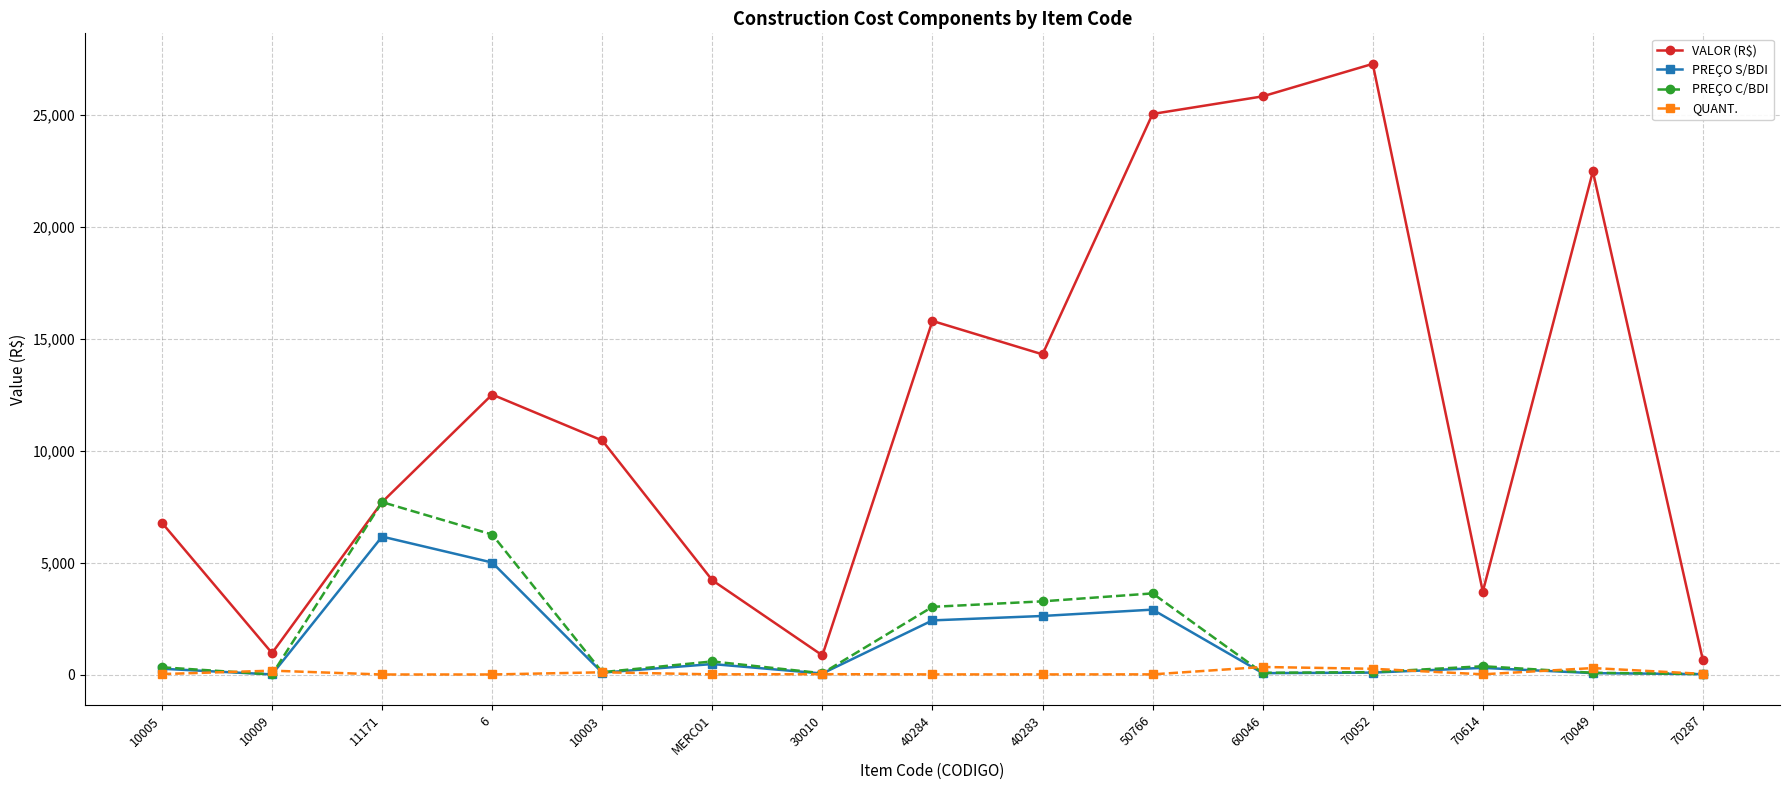

How many interior local peaks does the VALOR (R$) series have?

4